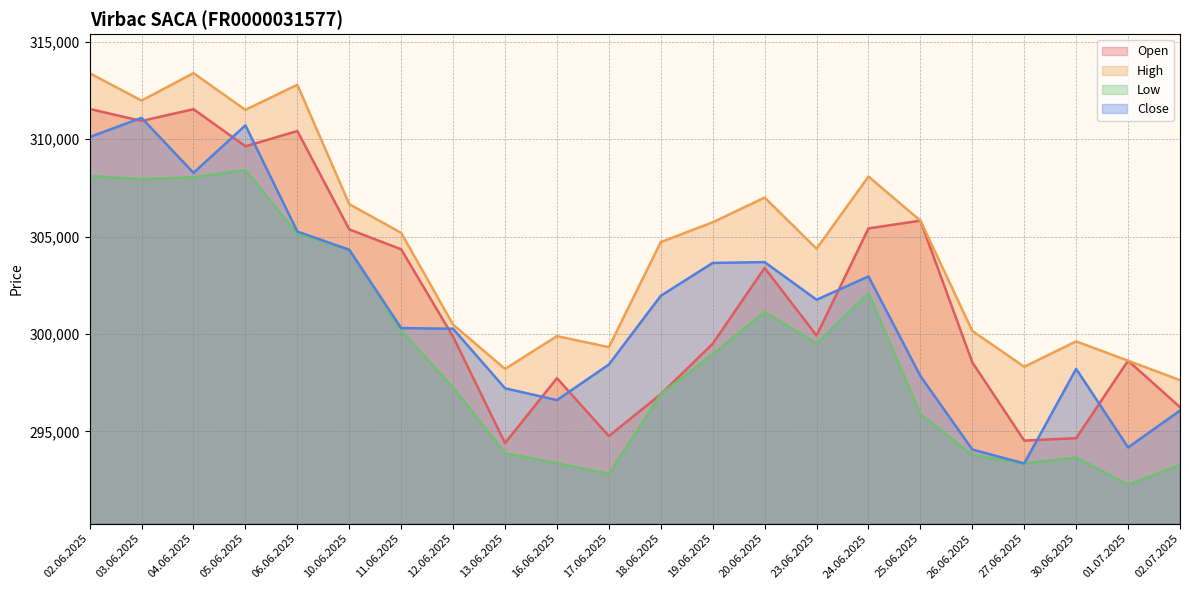

True or false: Close has a value of 188598 at 03.06.2025.

False